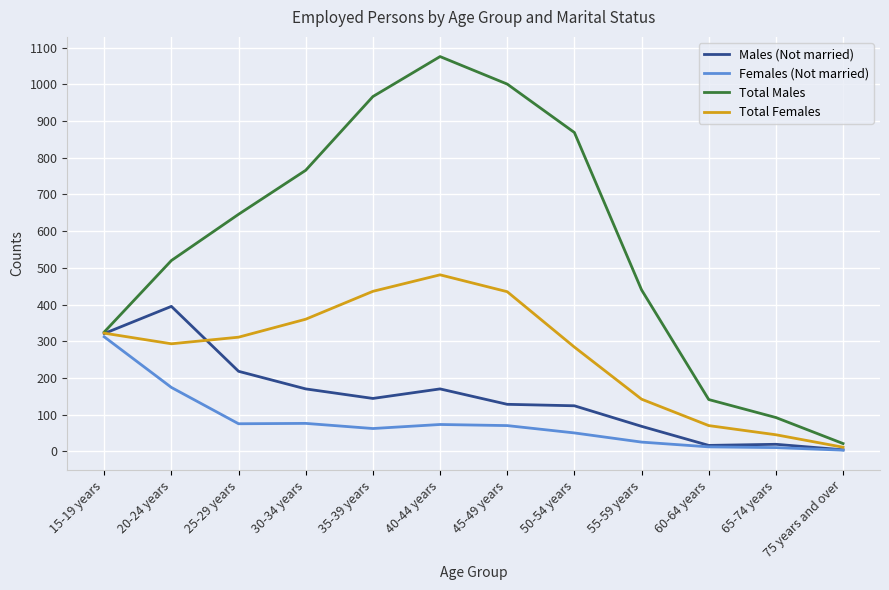

What are all the series names shown in the legend?

Males (Not married), Females (Not married), Total Males, Total Females